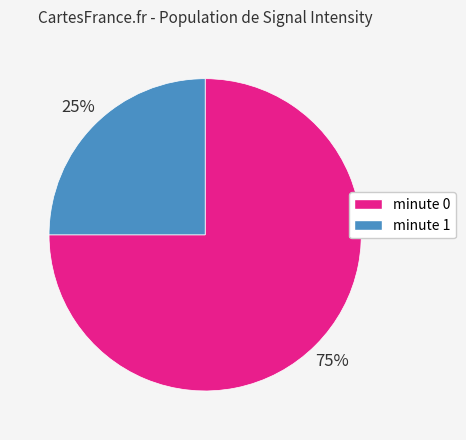

To the nearest percent, what is the average slice percentage?

50%